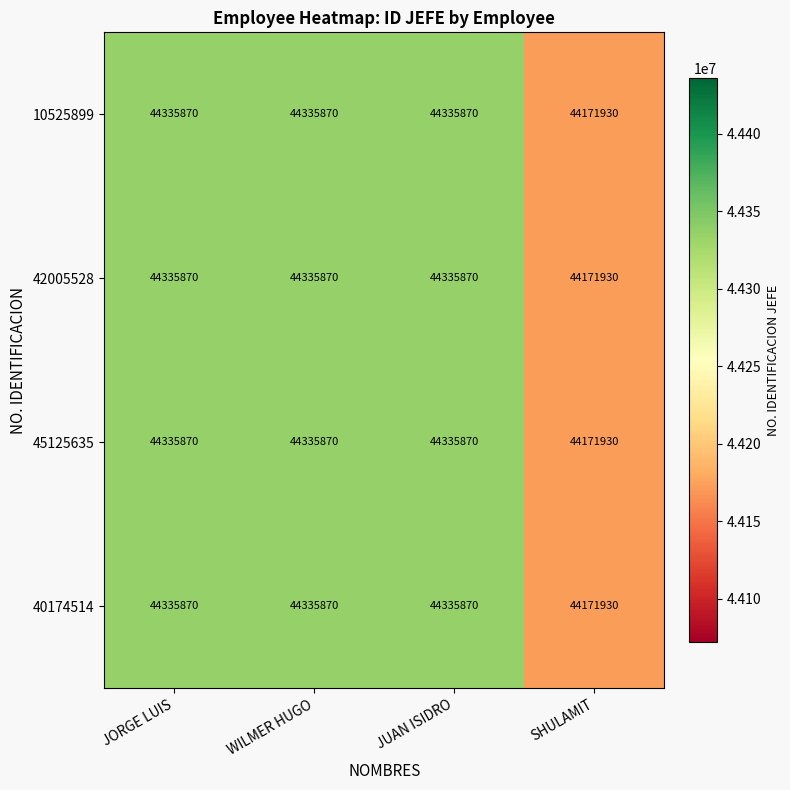

The 10525899 series shows 44335870 at WILMER HUGO. True or false?

True